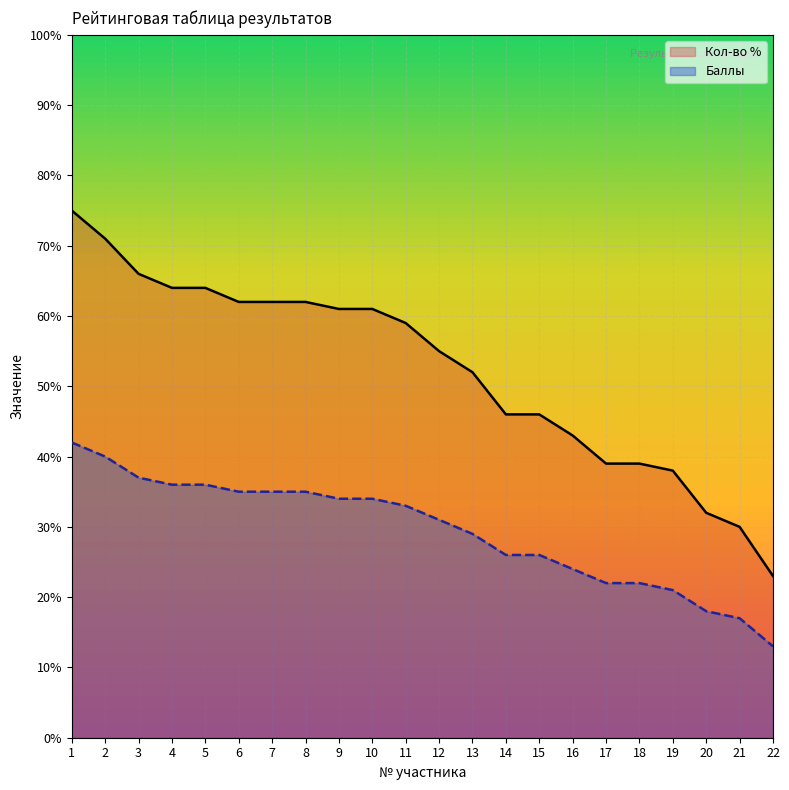

Reading left to right, transcribe all the data shown in this chart.

Кол-во %: 1=75	2=71	3=66	4=64	5=64	6=62	7=62	8=62	9=61	10=61	11=59	12=55	13=52	14=46	15=46	16=43	17=39	18=39	19=38	20=32	21=30	22=23
Баллы: 1=42	2=40	3=37	4=36	5=36	6=35	7=35	8=35	9=34	10=34	11=33	12=31	13=29	14=26	15=26	16=24	17=22	18=22	19=21	20=18	21=17	22=13